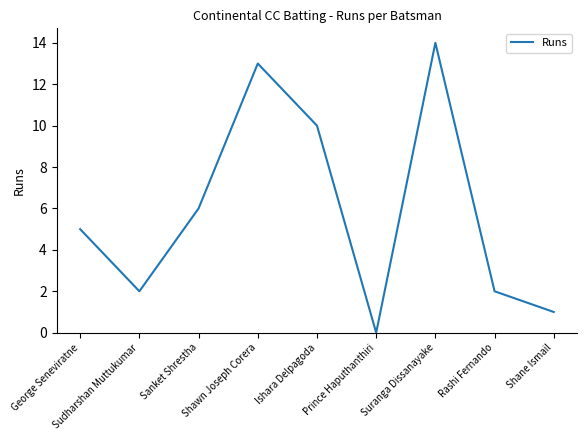

What is the difference between the values at Ishara Delpagoda and Rashi Fernando?

8